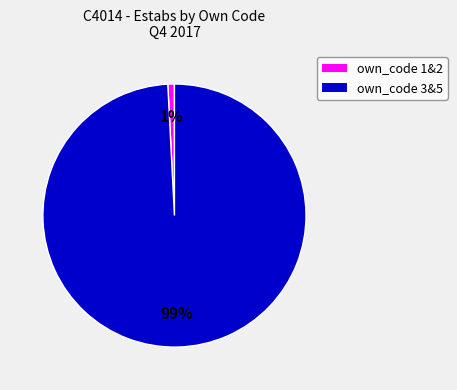

Which slice is the smallest?

own_code 1&2